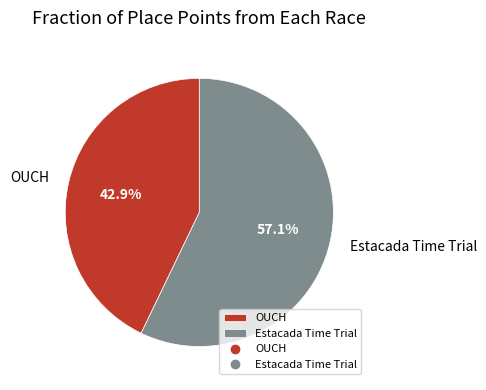

Count the number of slices in the pie.

2